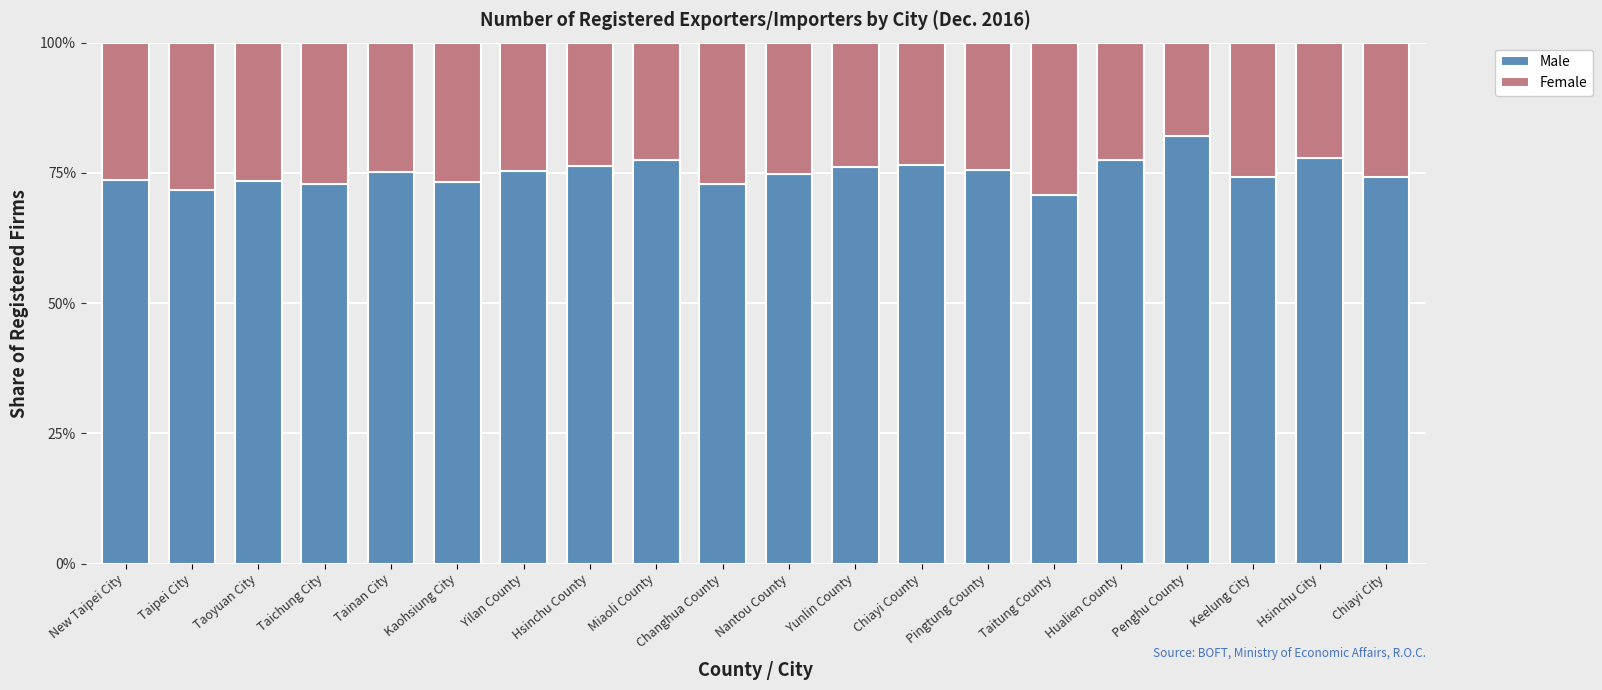

What is the total value across all series at Pingtung County?

100.0